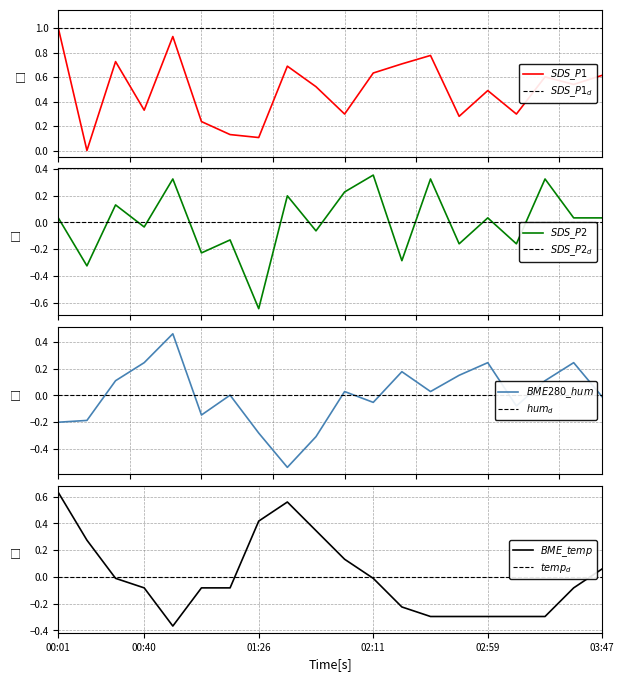

What is the label of the 19th point from the right?

SDS_P2